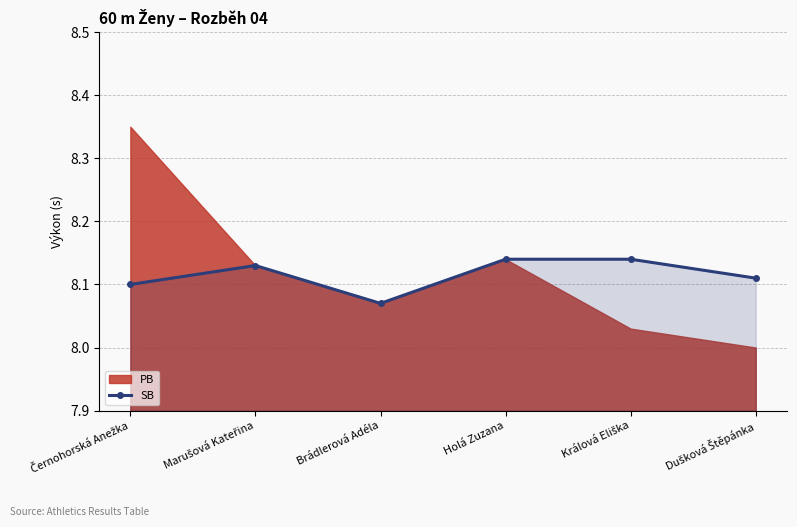

At which category does the data reach its first local valley?

Brádlerová Adéla